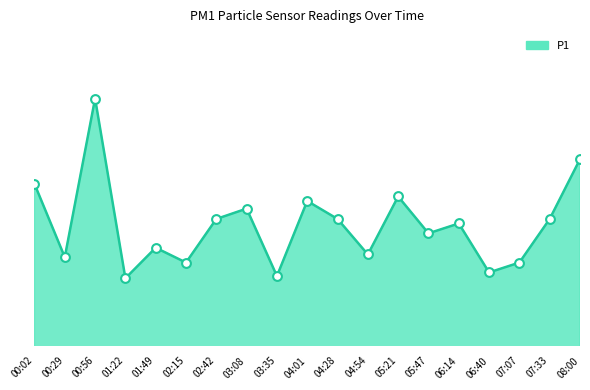

Between 02:42 and 08:00, which is larger?

08:00